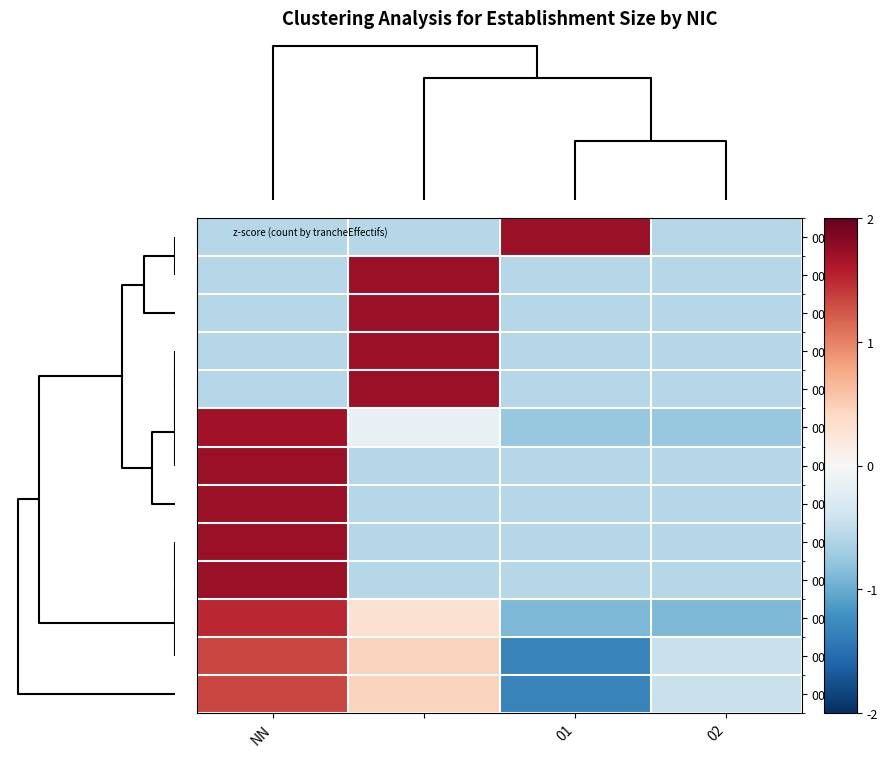

Reading right to left, extract all data points from this chart.

00021: -0.6	1.7	-0.6	-0.6
00056: -0.6	-0.6	1.7	-0.6
00045: -0.6	-0.6	1.7	-0.6
00026: -0.6	-0.6	1.7	-0.6
00030: -0.6	-0.6	1.7	-0.6
00016: -0.8	-0.8	-0.2	1.7
00041: -0.6	-0.6	-0.6	1.7
00054: -0.6	-0.6	-0.6	1.7
00039: -0.6	-0.6	-0.6	1.7
00047: -0.6	-0.6	-0.6	1.7
00035: -0.9	-0.9	0.3	1.5
00013: -0.4	-1.3	0.4	1.3
00012: -0.4	-1.3	0.4	1.3